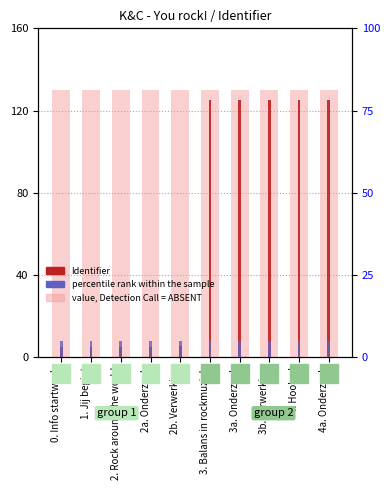

What is the difference between the highest and lowest values at 0. Info startweek?

125.0